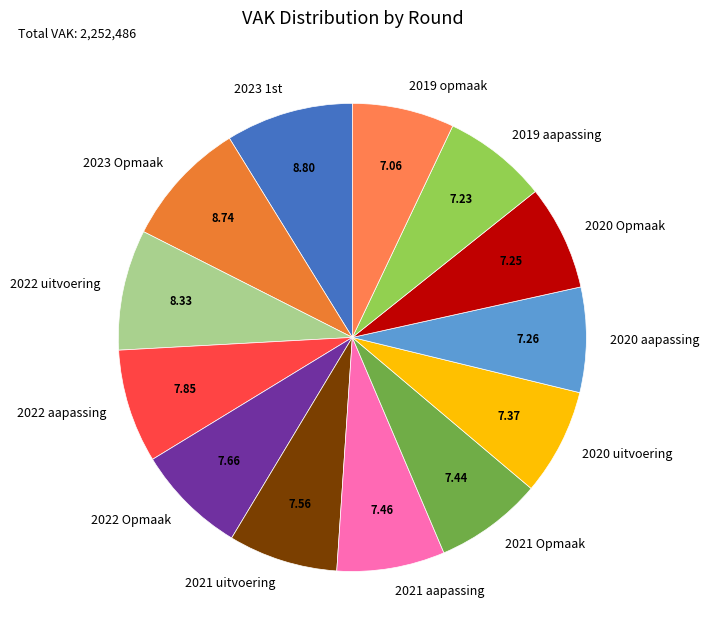

Is there a majority slice in this chart?

No